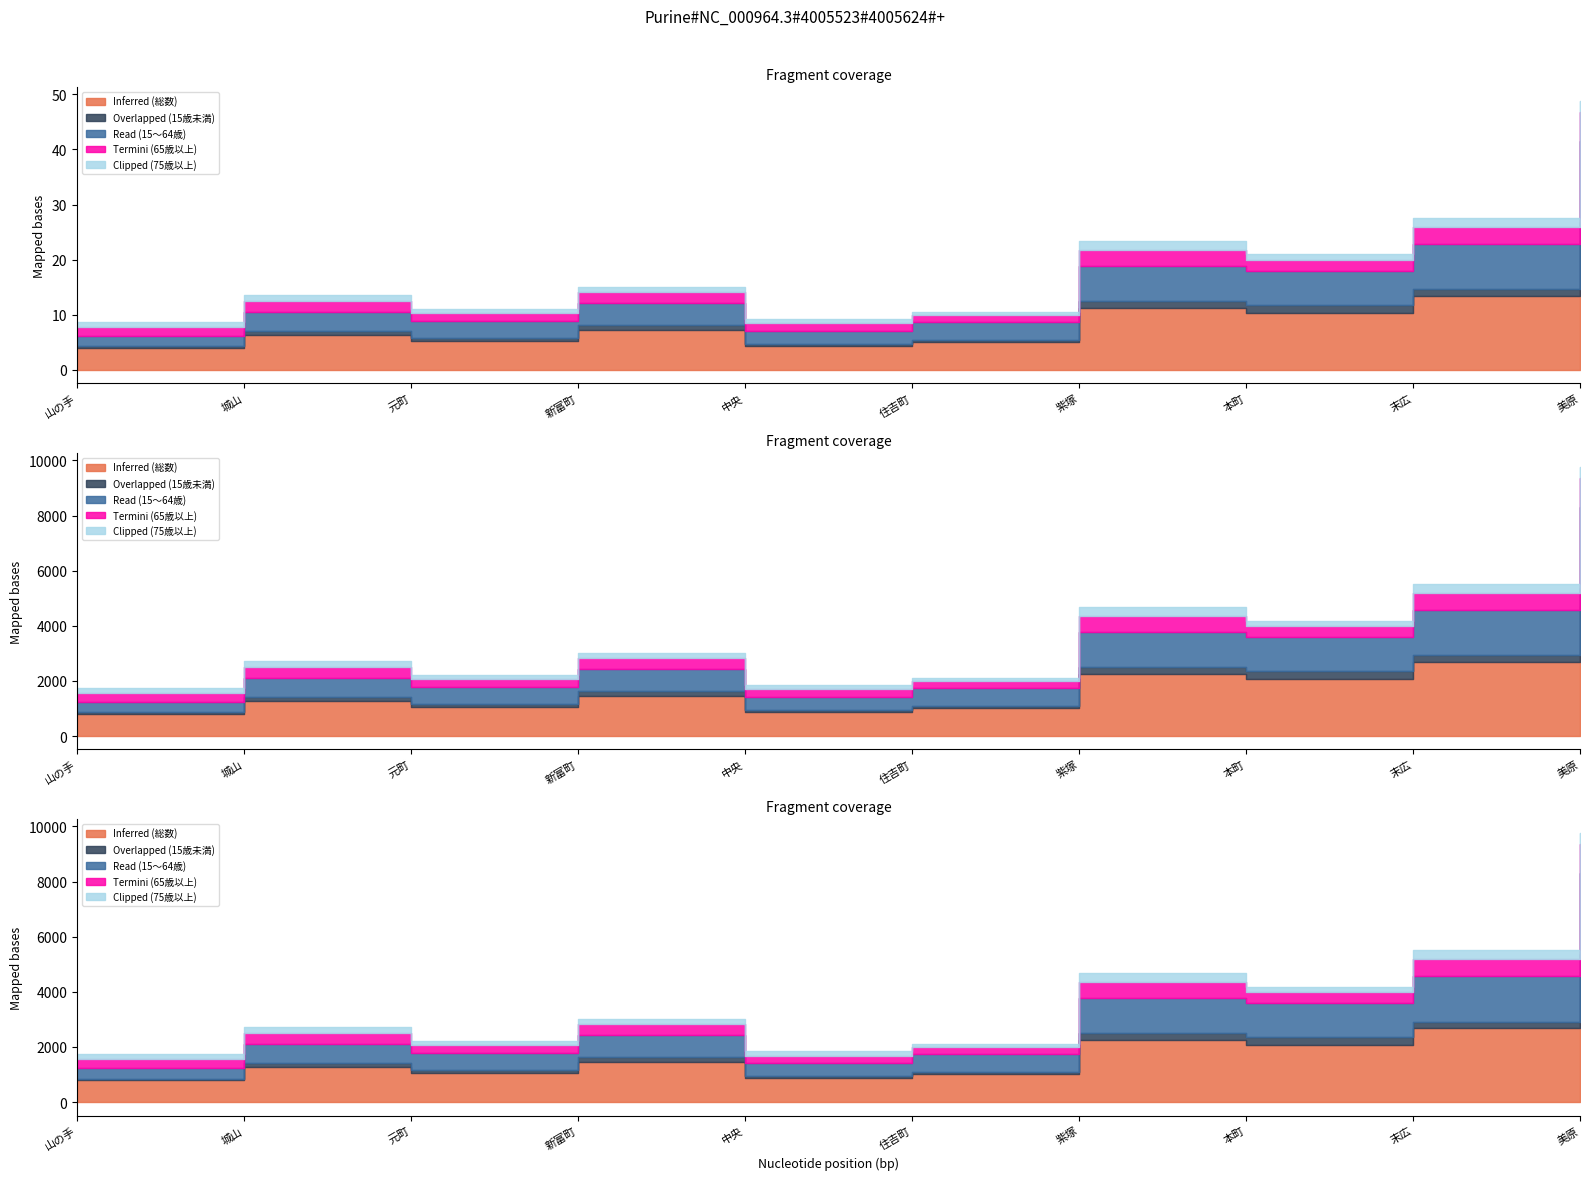

The value of Inferred (総数) at 住吉町 is 1015. True or false?

True